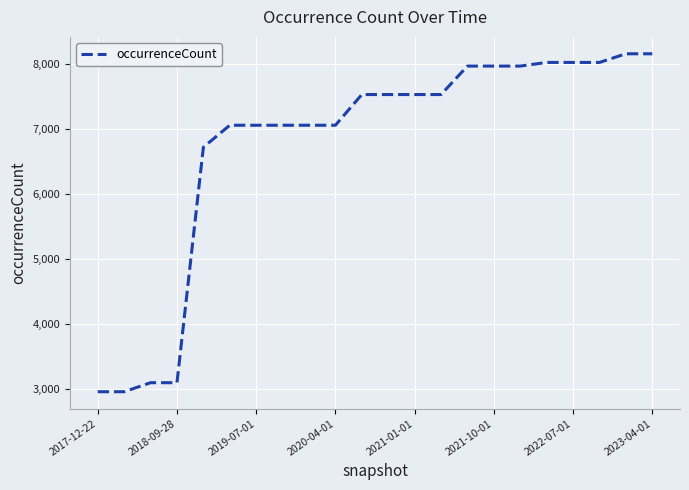

What is the greatest value displayed?

8162